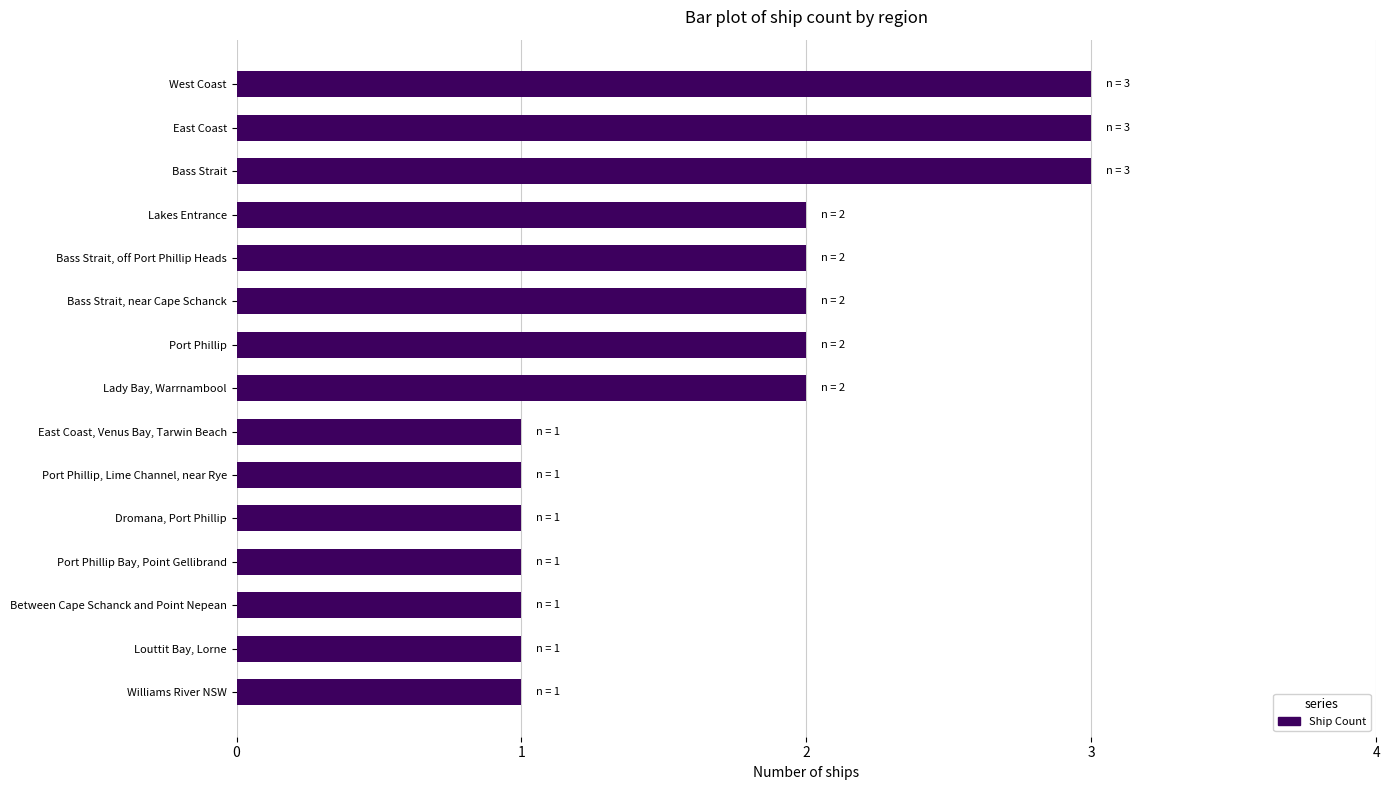

The chart shows a value of 3 at East Coast. True or false?

True